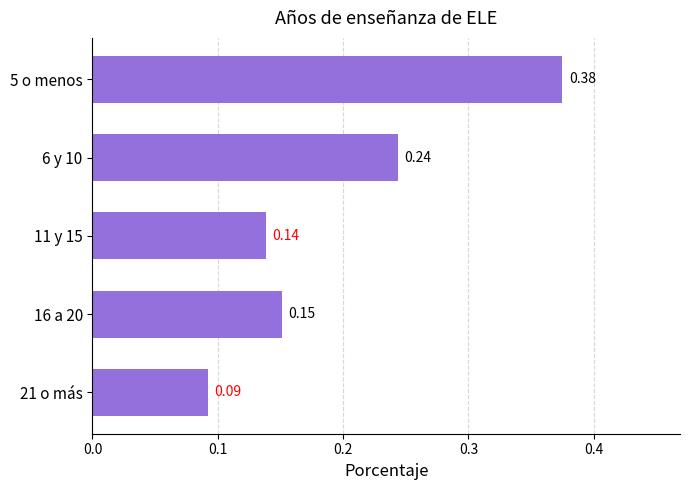

What is the sum of all values?

1.0